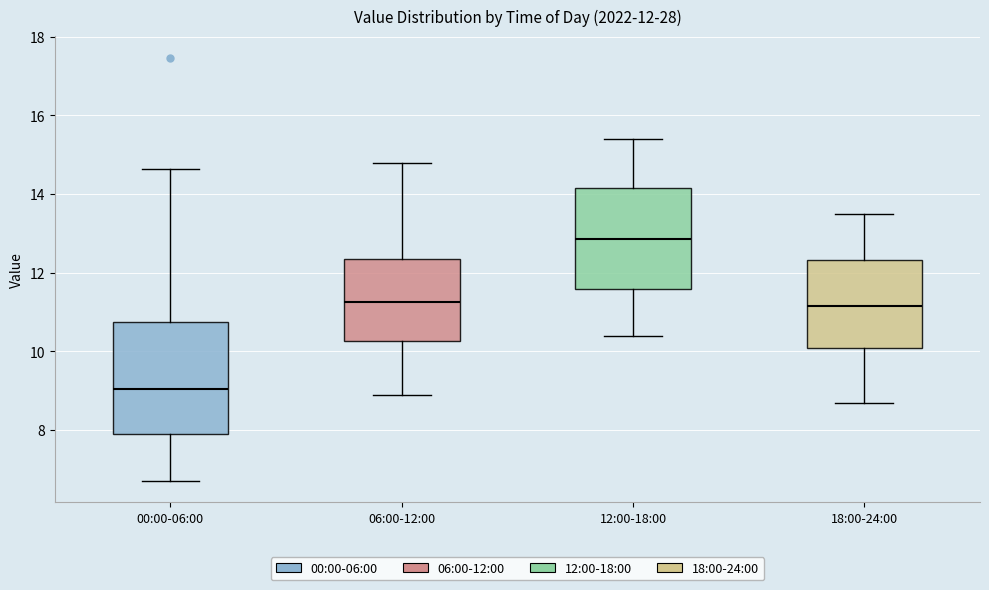

Which box has the highest median line?

12:00-18:00